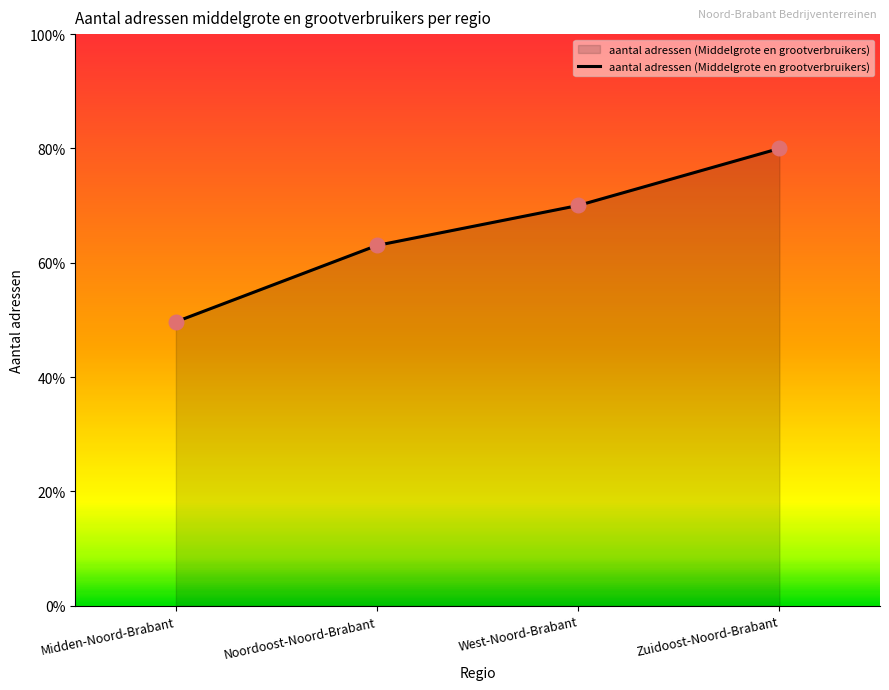

Approximately how many times larger is the value at Noordoost-Noord-Brabant compared to West-Noord-Brabant?

0.9